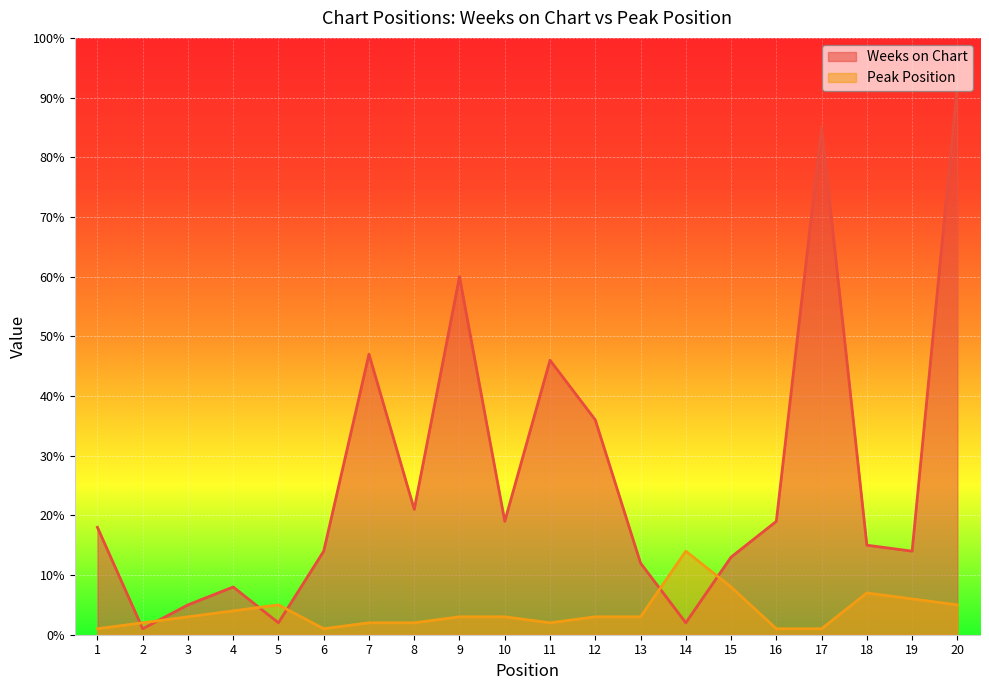

What is the difference between the highest and lowest values at 13?

9